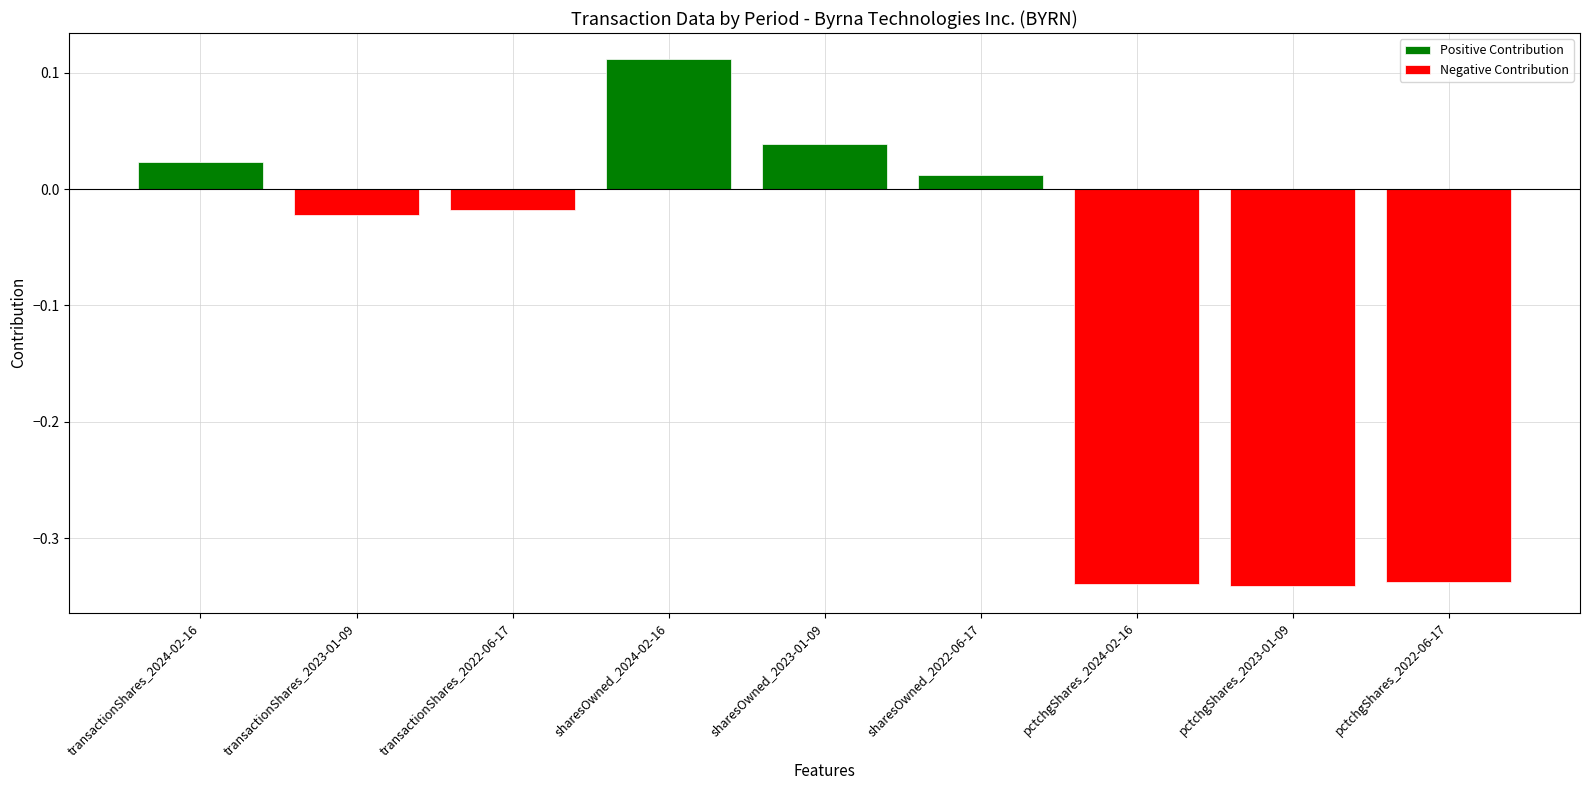

At which label does Positive Contribution reach its peak?

sharesOwned_2024-02-16